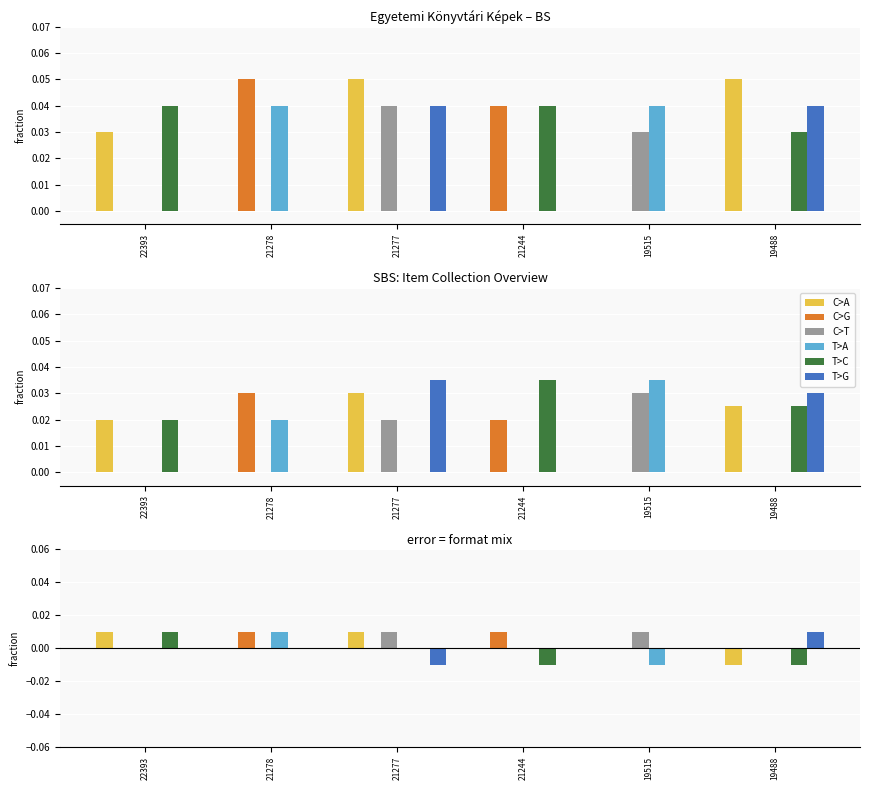

At which category is the sum across all series the highest?

22393